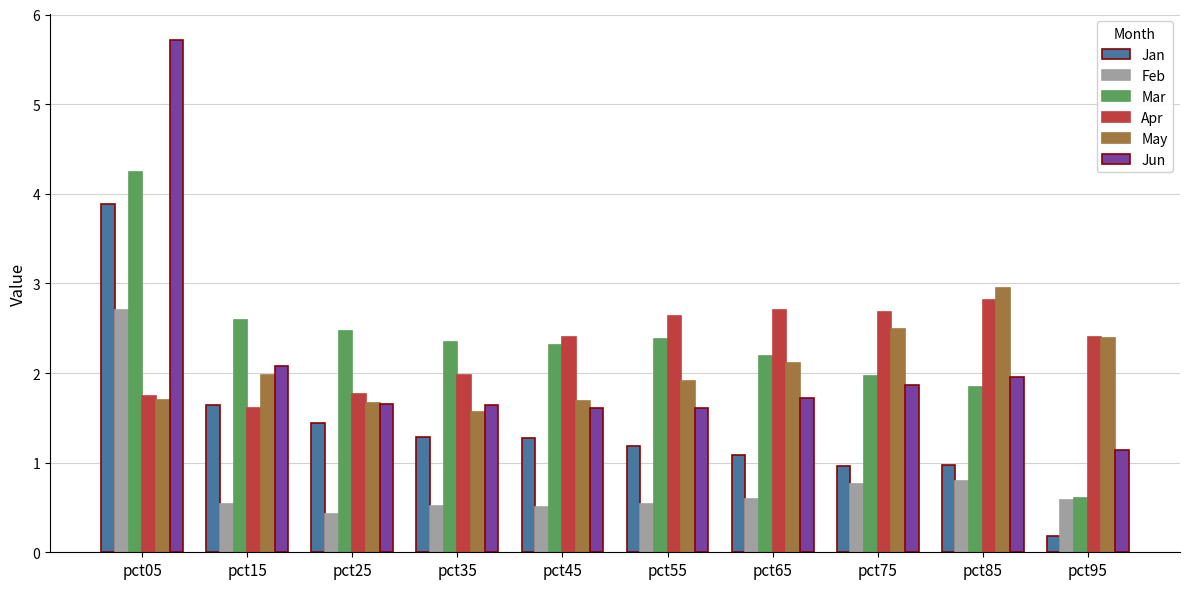

What is the value of the Jun bar at the 8th from the left?

1.9